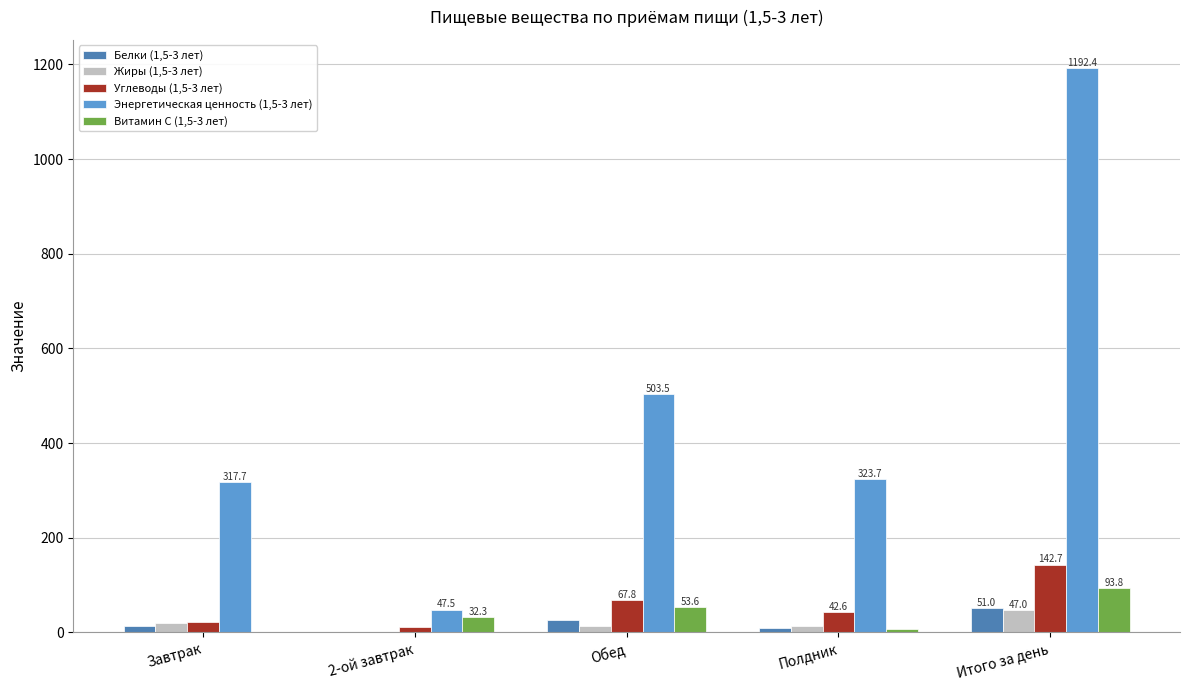

Is the value of Углеводы (1,5-3 лет) at Полдник greater than the value of Белки (1,5-3 лет) at 2-ой завтрак?

Yes